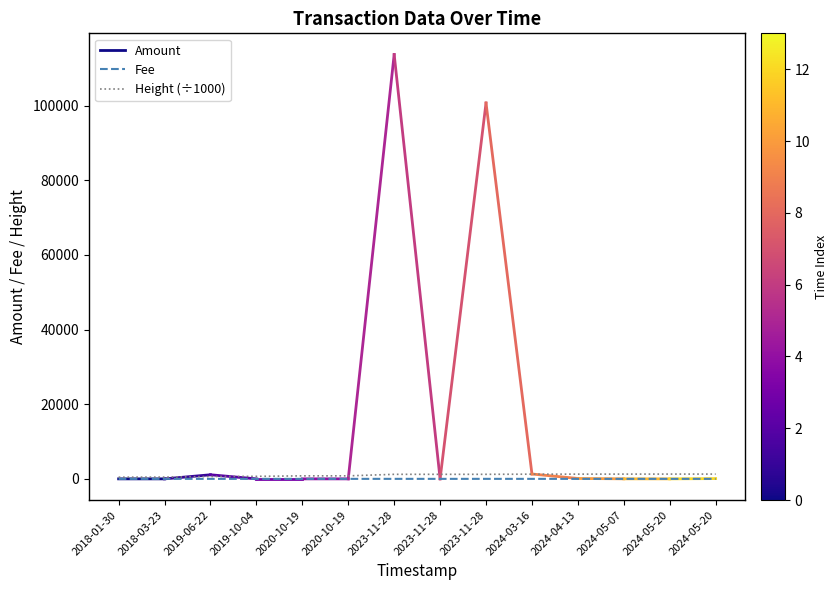

True or false: Fee and Height cross at least once.

False